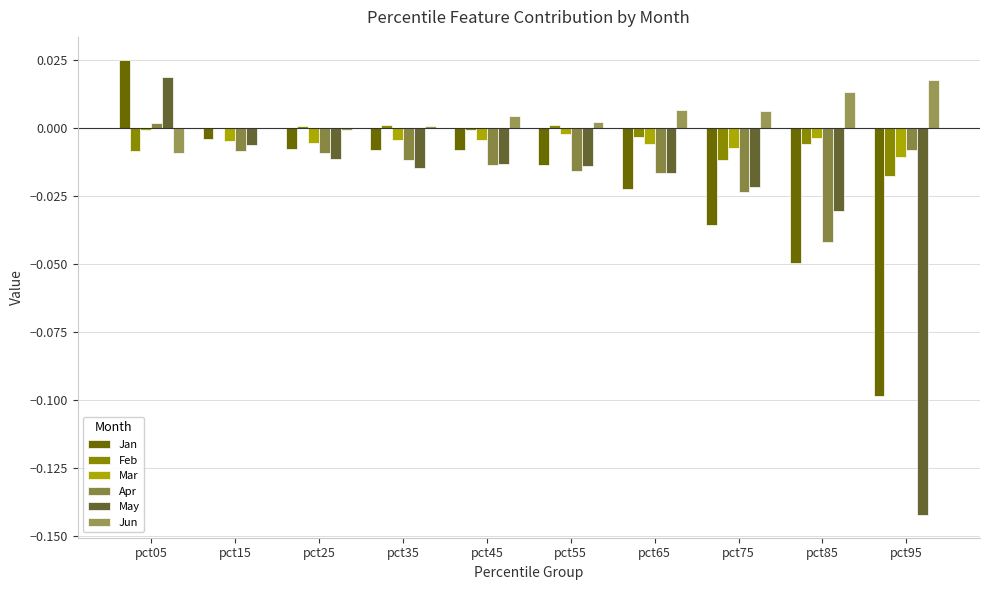

How many series are shown in this chart?

6